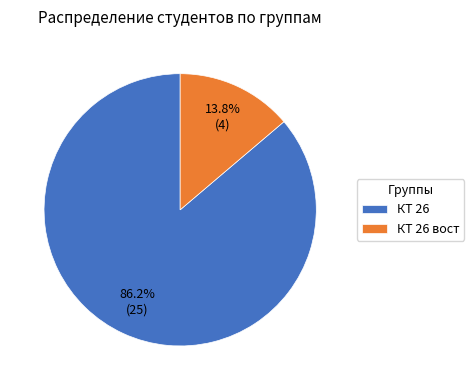

To the nearest percent, what portion does КТ 26 represent?

86%